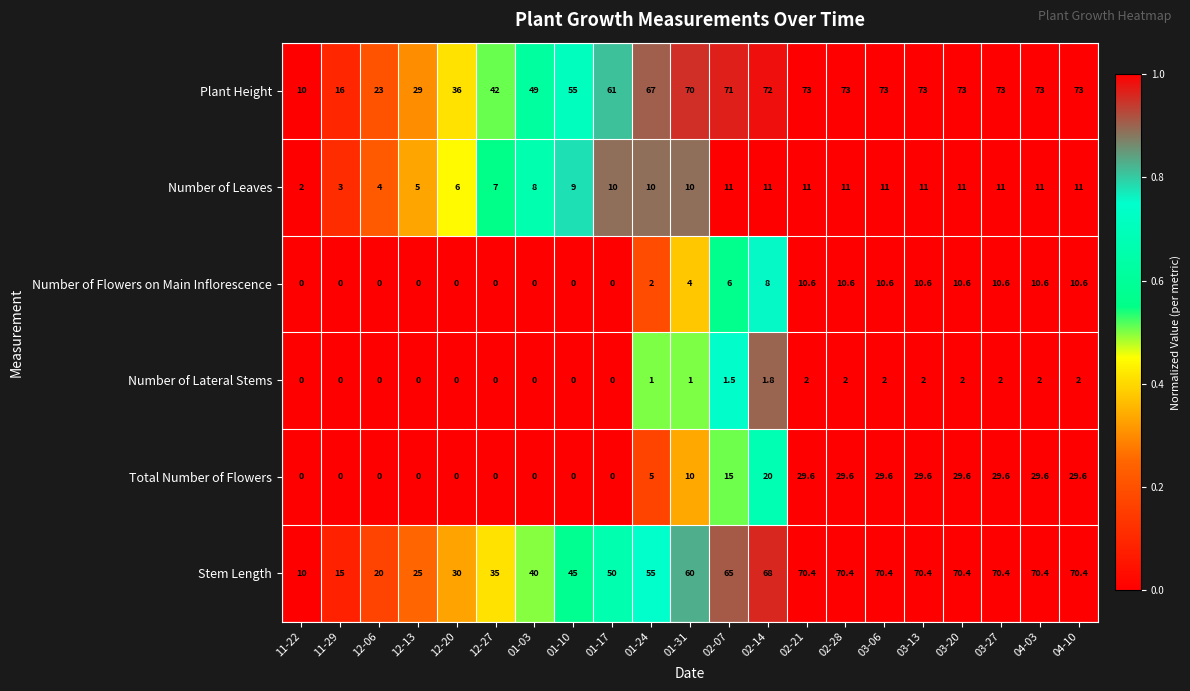

How many data points does each series have?

21